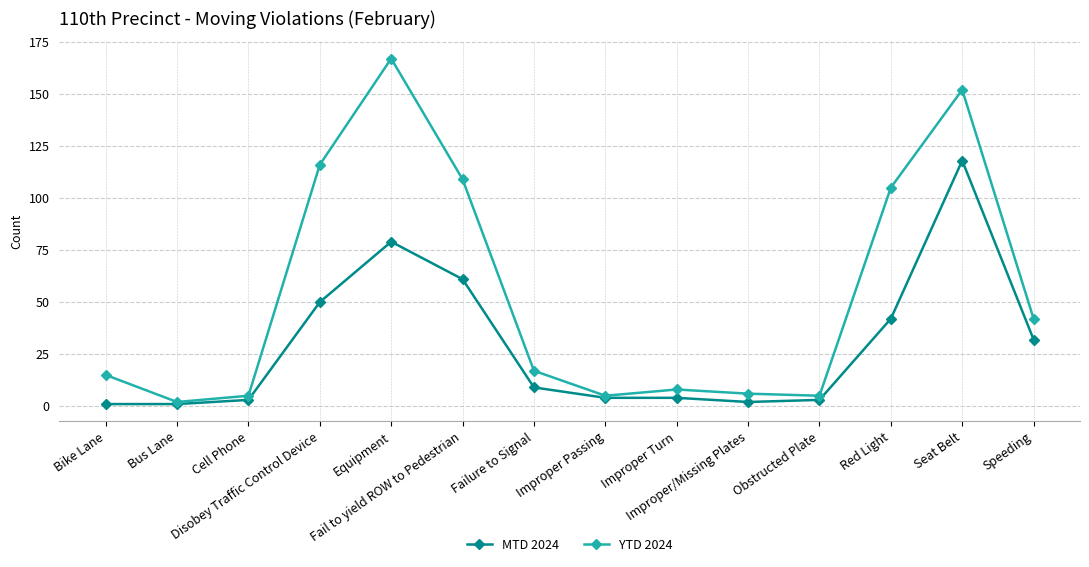

Where does the YTD 2024 series first go above 17?

Disobey Traffic Control Device